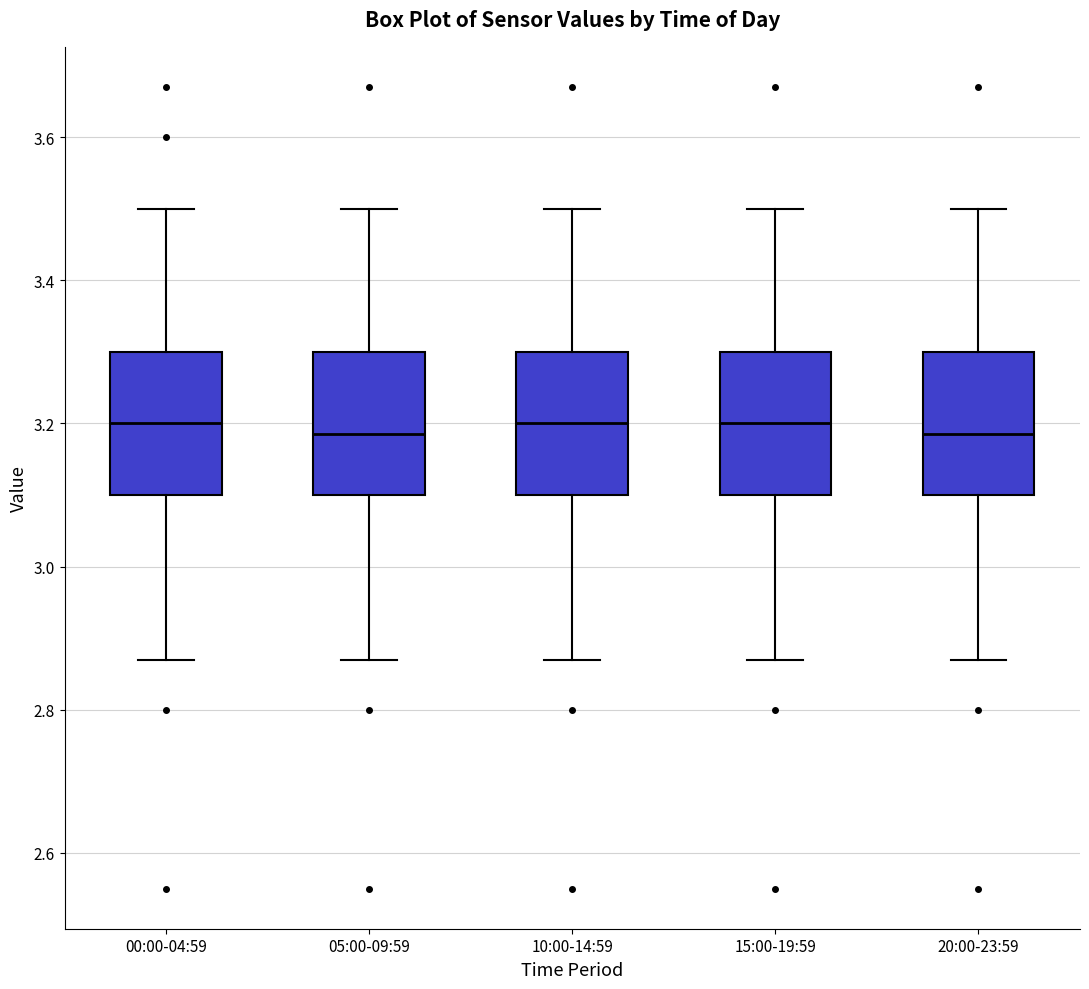

Reading left to right, transcribe this box plot: for each box, give where its median line is, the range the box spans, and where its two whiskers end, as read against the y-axis. The values are not printed on the chart, so give them approximately, as read against the axis.

00:00-04:59: median 3.20, box 3.10 to 3.30, whiskers 2.88 to 3.50
05:00-09:59: median 3.18, box 3.10 to 3.30, whiskers 2.88 to 3.50
10:00-14:59: median 3.20, box 3.10 to 3.30, whiskers 2.88 to 3.50
15:00-19:59: median 3.20, box 3.10 to 3.30, whiskers 2.88 to 3.50
20:00-23:59: median 3.18, box 3.10 to 3.30, whiskers 2.88 to 3.50